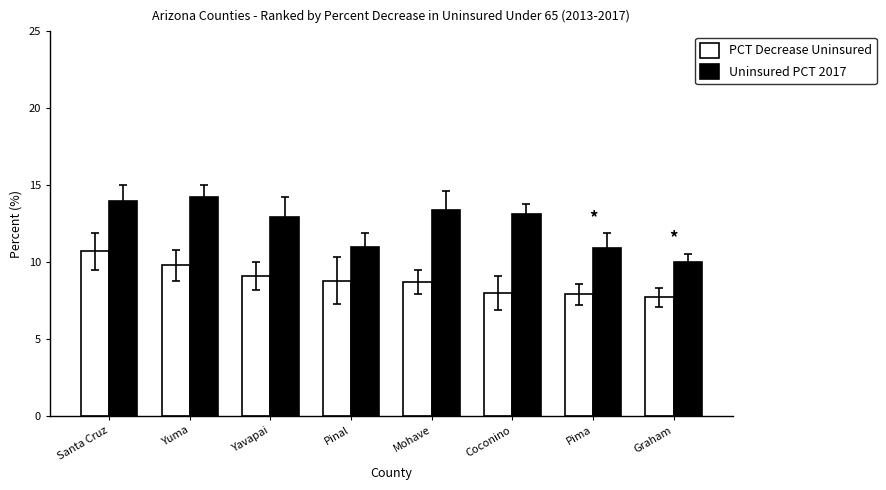

What is the label of the 2nd bar from the left?

Yuma